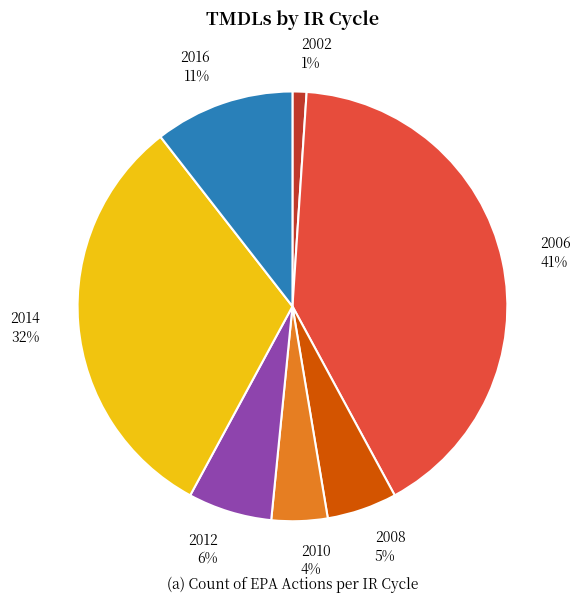

Approximately how many times larger is the value at 2008 compared to 2012?

0.8